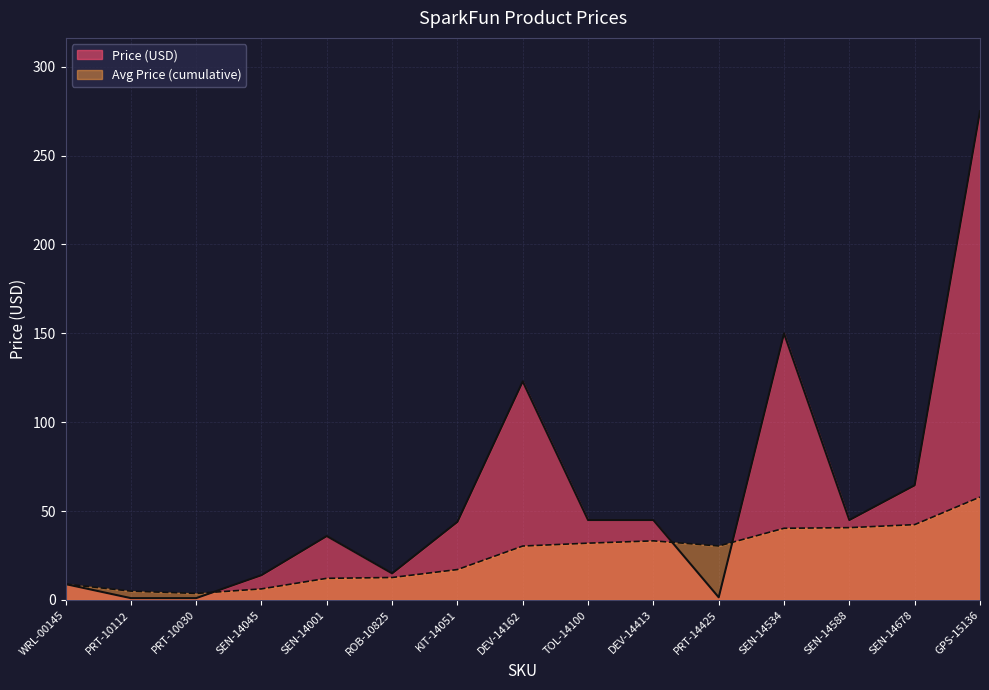

What is the sum of the values at DEV-14413 and ROB-10825?

59.9